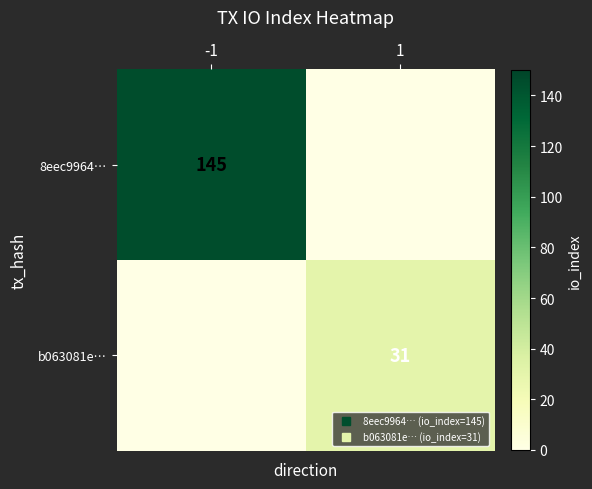

Rank the series at -1 from highest to lowest value.

8eec9964…, b063081e…